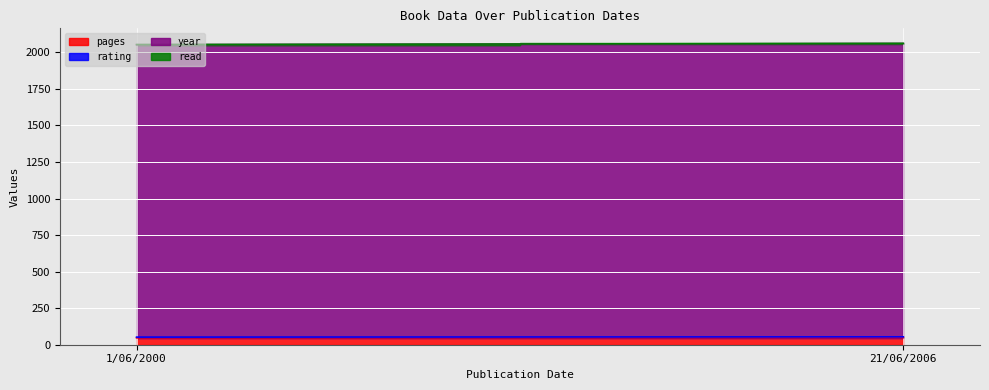

Is it true that read equals 1 at 1/06/2000?

True